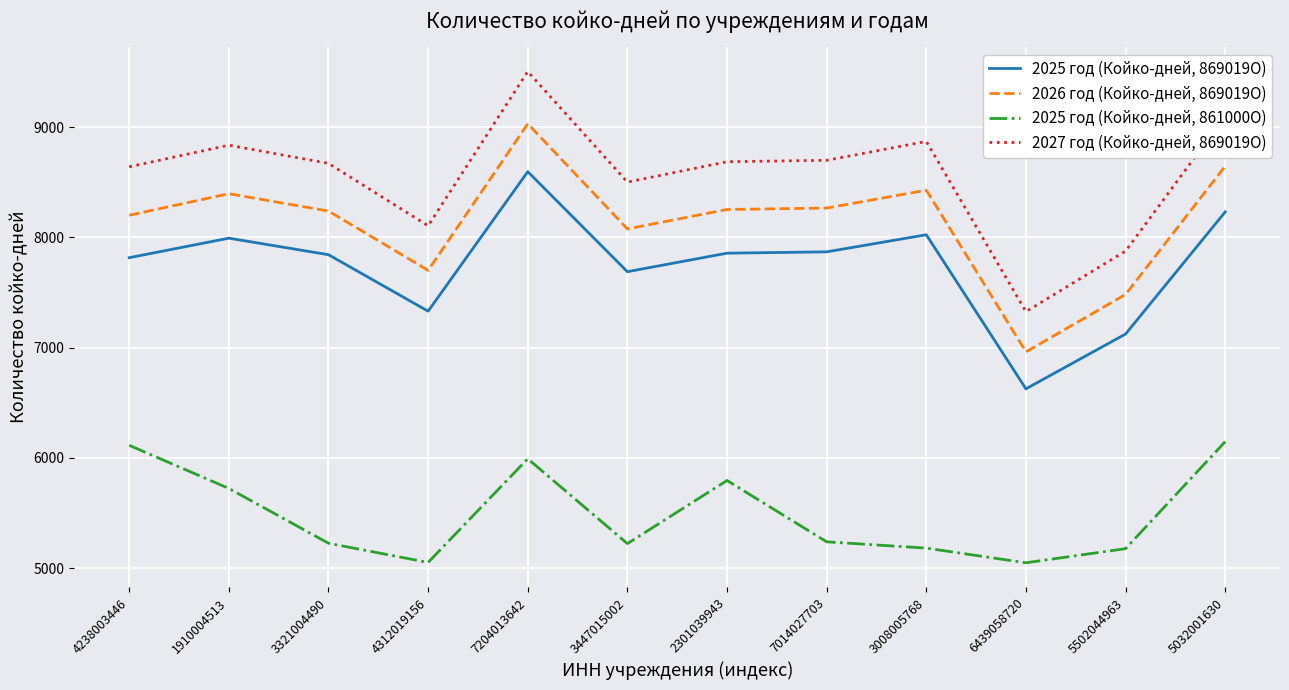

The 2027 год (Койко-дней, 869019О) series shows 8836 at 1910004513. True or false?

True